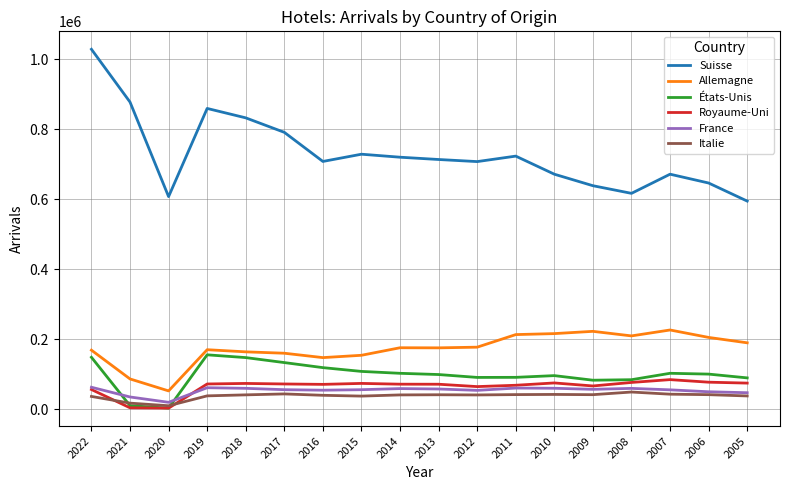

True or false: Royaume-Uni and Allemagne cross at least once.

False